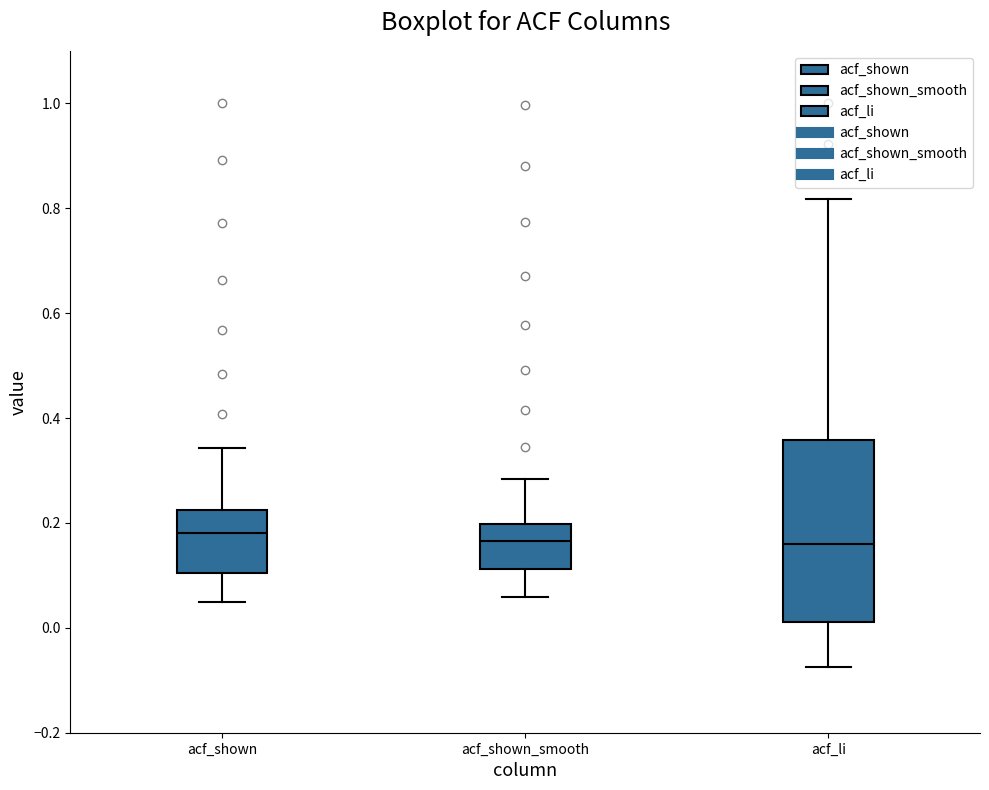

Where is the lower edge of the box for acf_shown on the y-axis? The values are not printed on the chart, so give them approximately, as read against the axis.

0.10